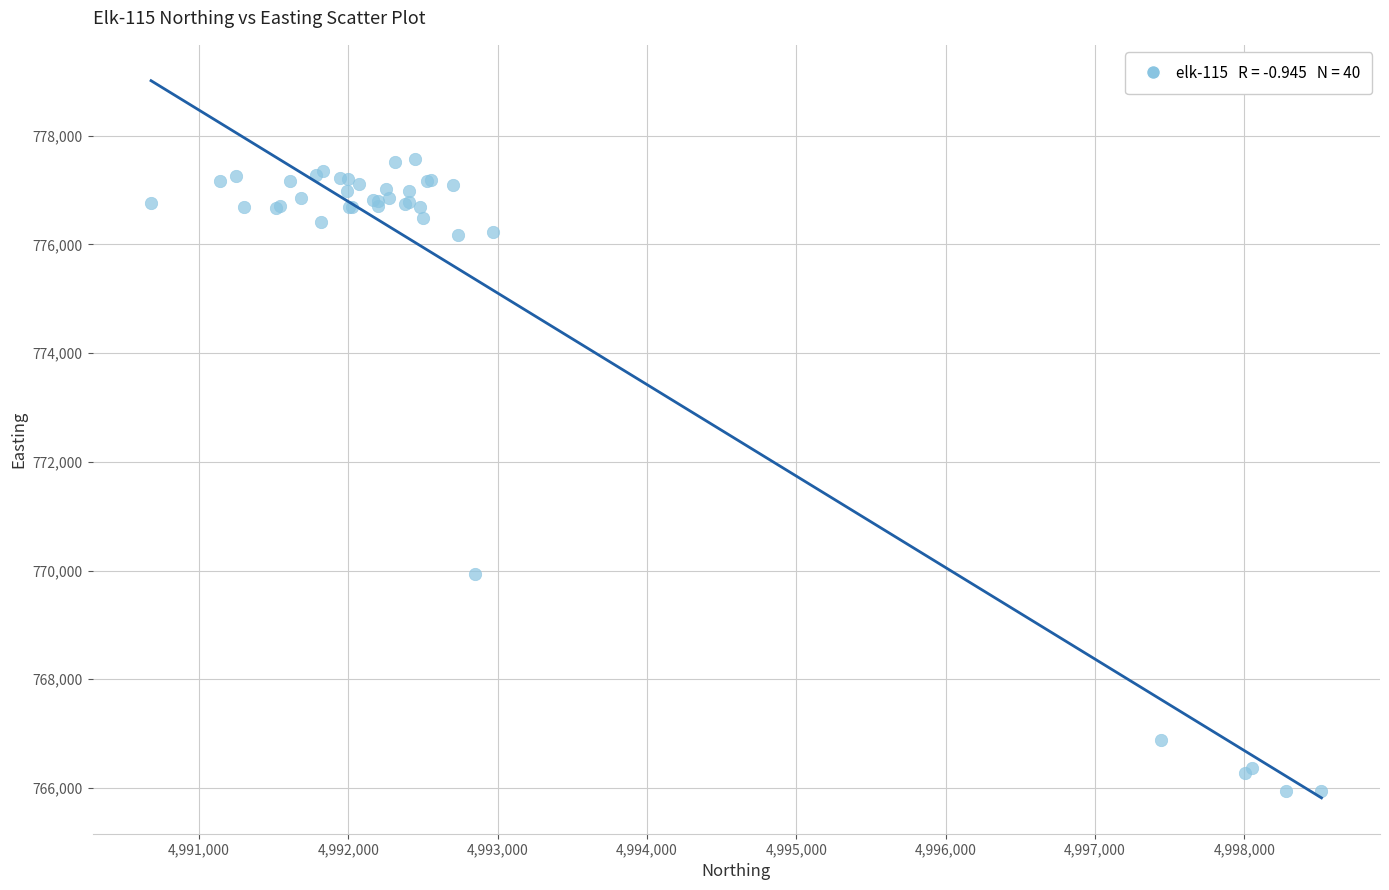

What Y value in the scatter plot is closest to 771753?

769928